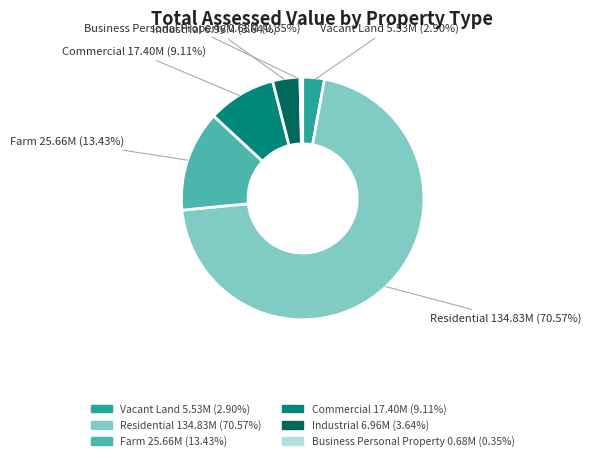

To the nearest percent, what is the difference between the Commercial and Vacant Land slice percentages?

6%